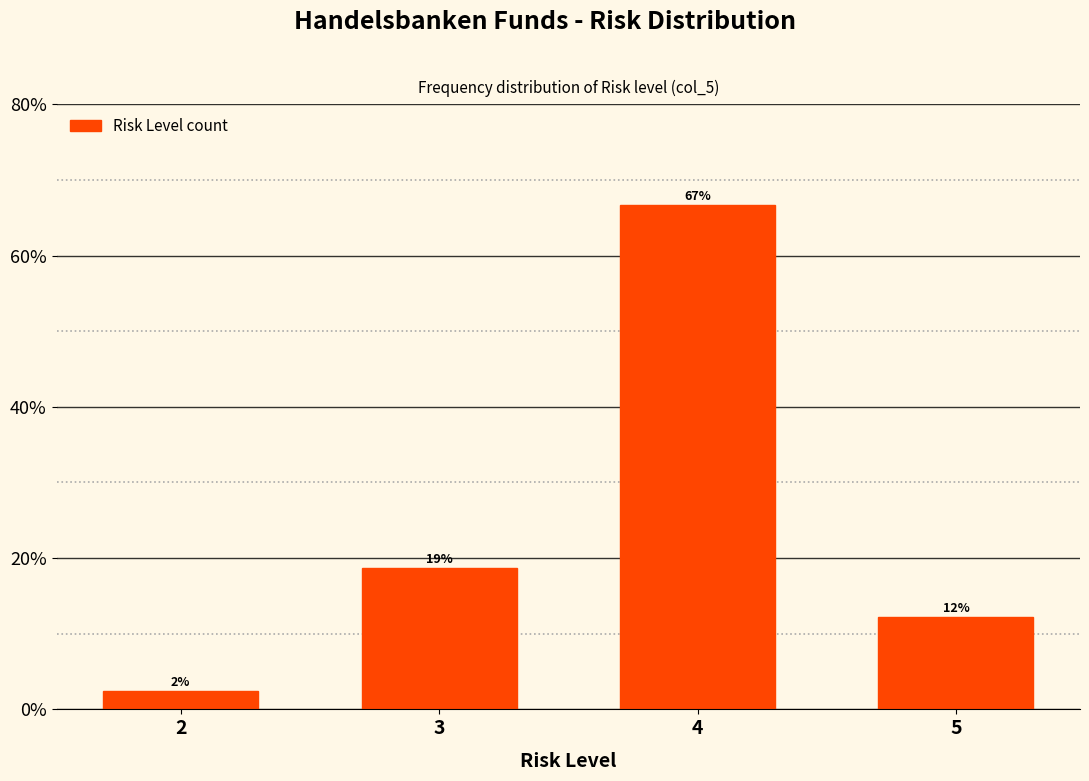

Does the chart contain any negative values?

No